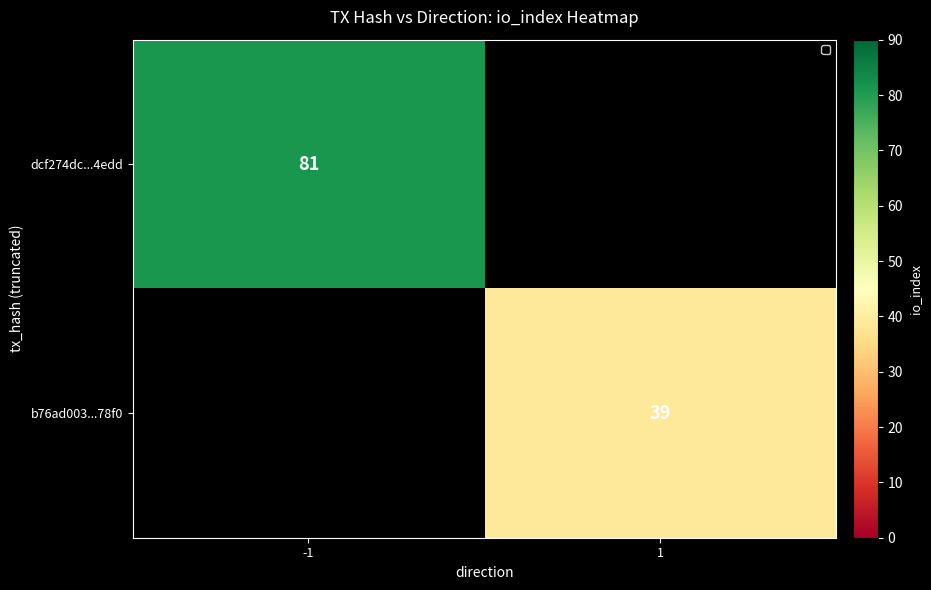

Which has a higher value, -1 or 1?

1